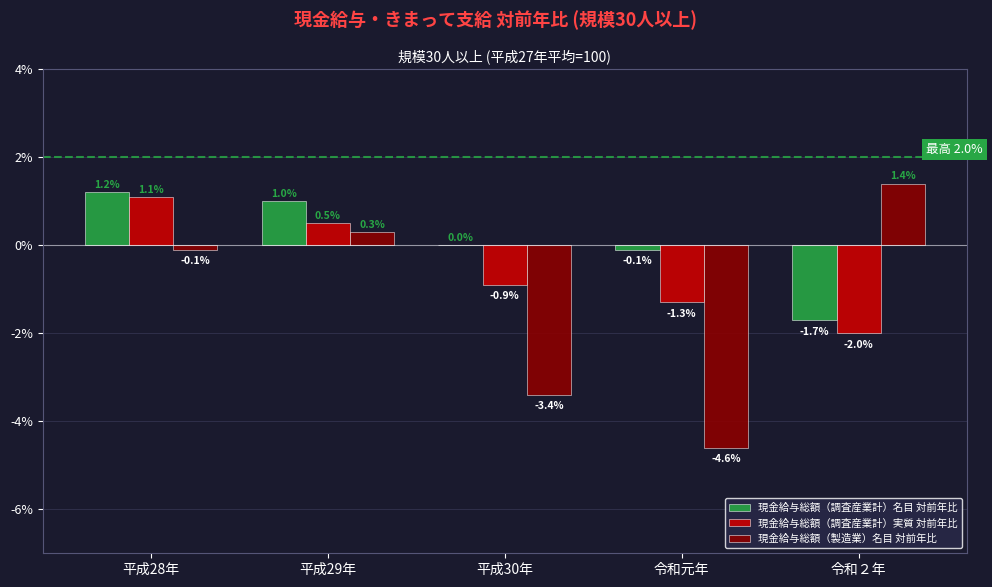

True or false: 現金給与総額（調査産業計）実質 対前年比 has a value of -2.0 at 令和２年.

True